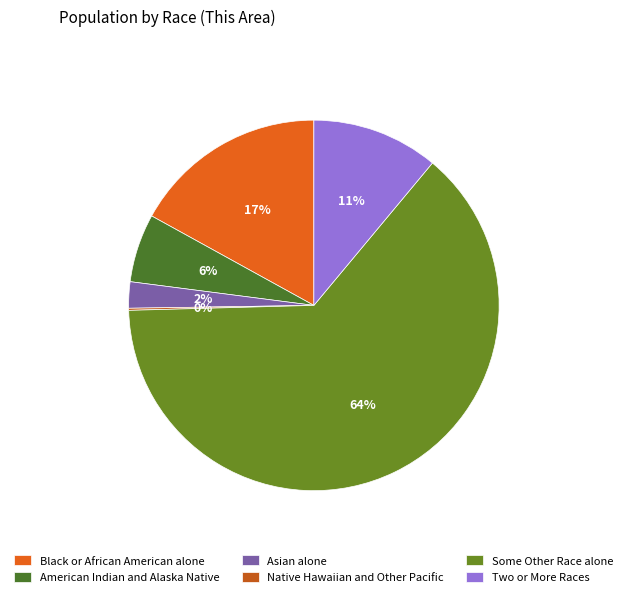

To the nearest percent, what is the combined percentage of Black or African American alone and Native Hawaiian and Other Pacific?

17%